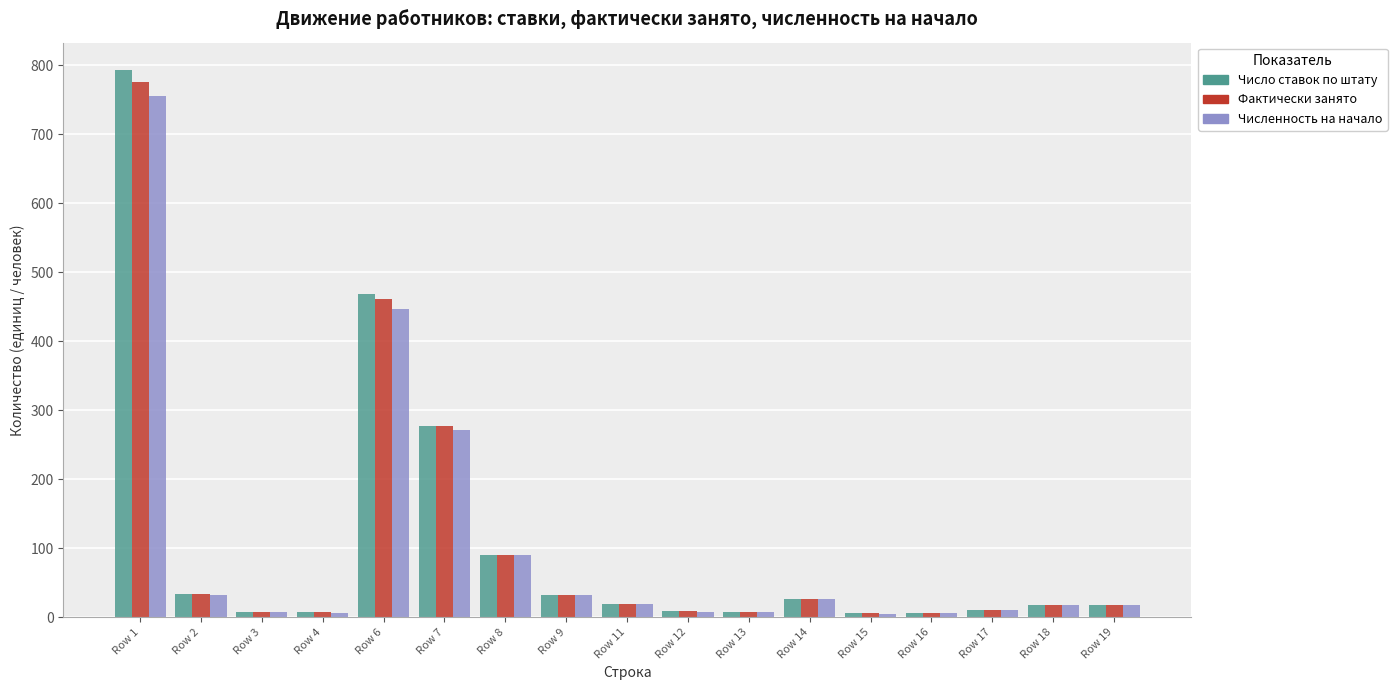

At which category is the sum across all series the highest?

Row 1